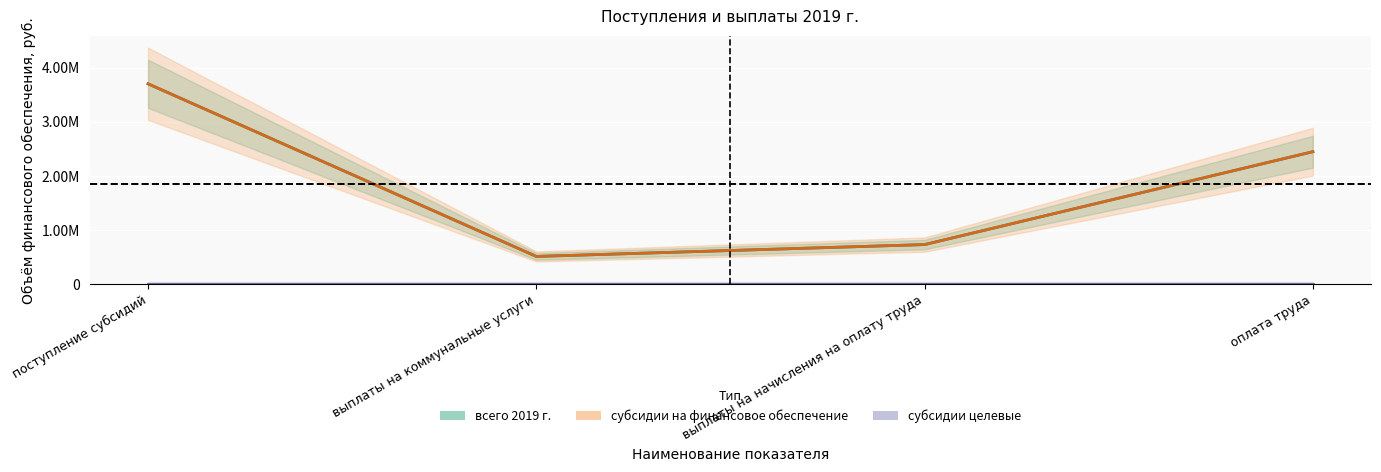

What is the label of the 2nd point from the left?

выплаты на коммунальные услуги